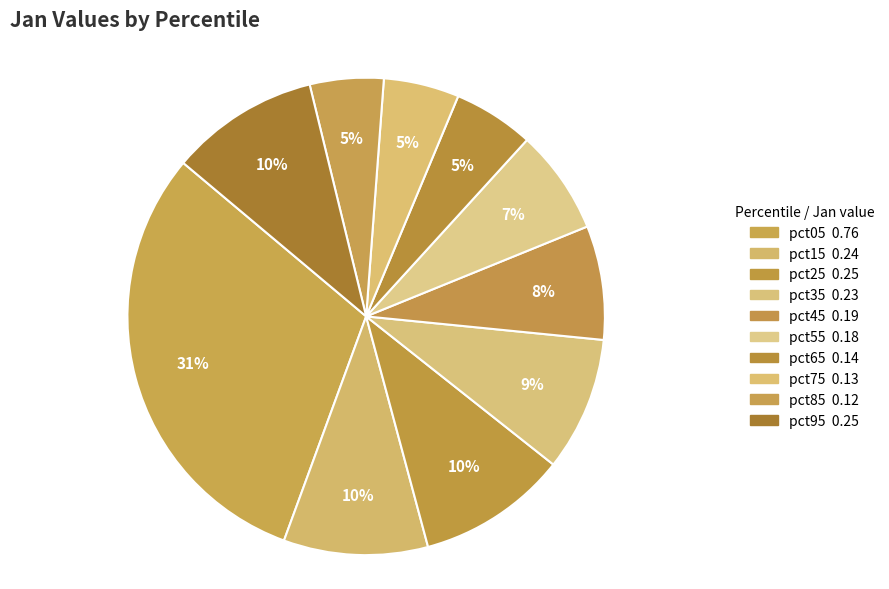

What is the smallest slice in the pie chart?

pct85